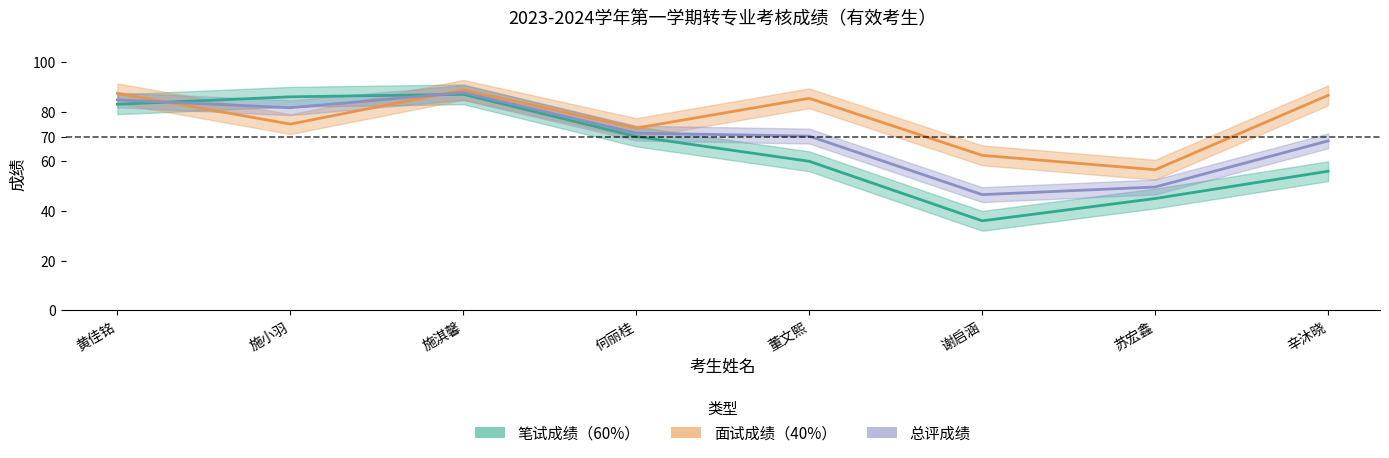

What is the label of the 8th point from the right?

黄佳铭